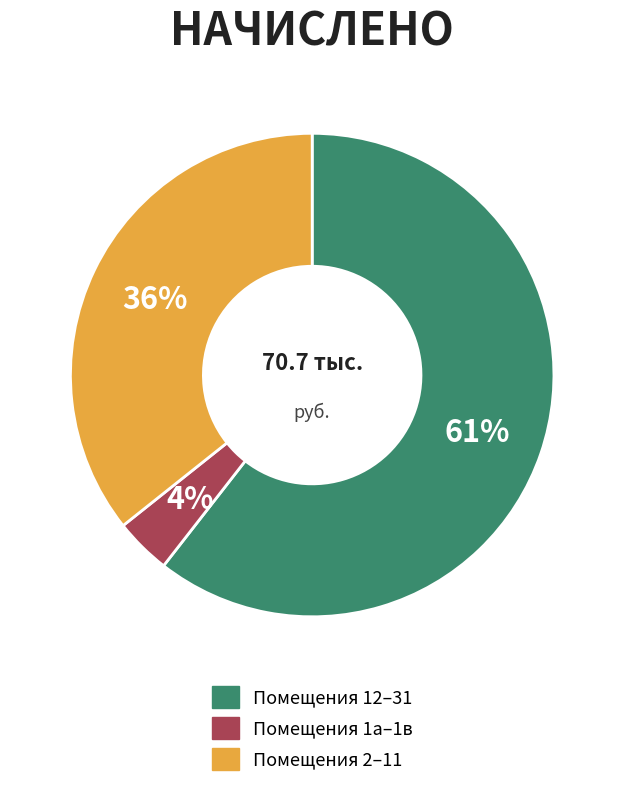

Do Помещения 2–11 and Помещения 12–31 together represent more than half of the pie?

Yes